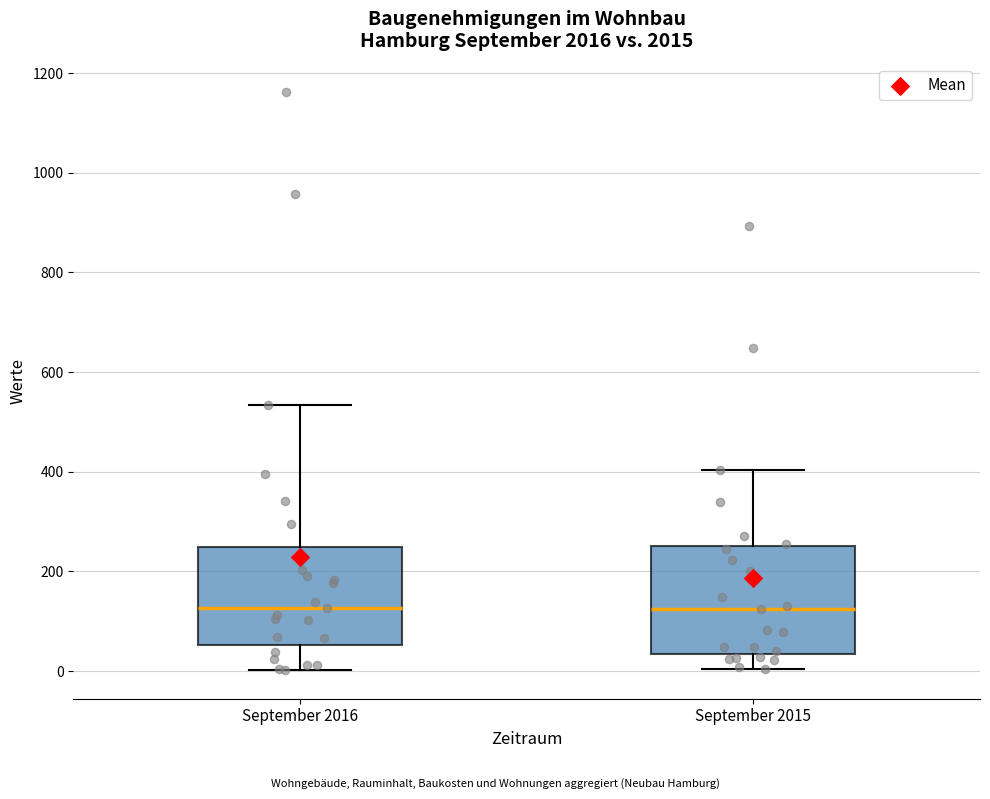

Reading left to right, transcribe this box plot: for each box, give where its median line is, the range the box spans, and where its two whiskers end, as read against the y-axis. The values are not printed on the chart, so give them approximately, as read against the axis.

September 2016: median 120, box 60 to 240, whiskers 0 to 540
September 2015: median 120, box 40 to 240, whiskers 0 to 400